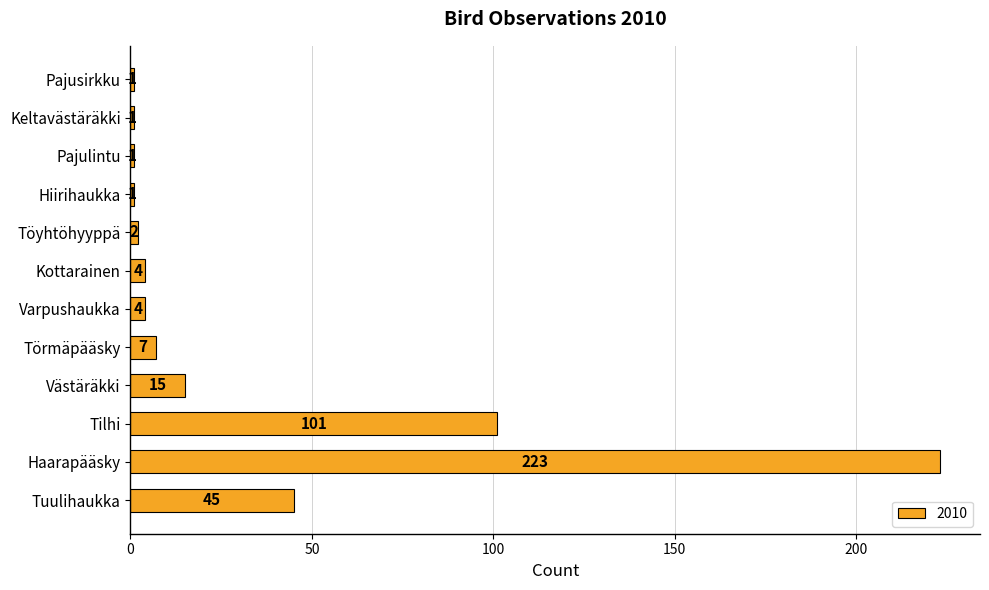

What is the approximate value at Törmäpääsky, to the nearest 5?

5